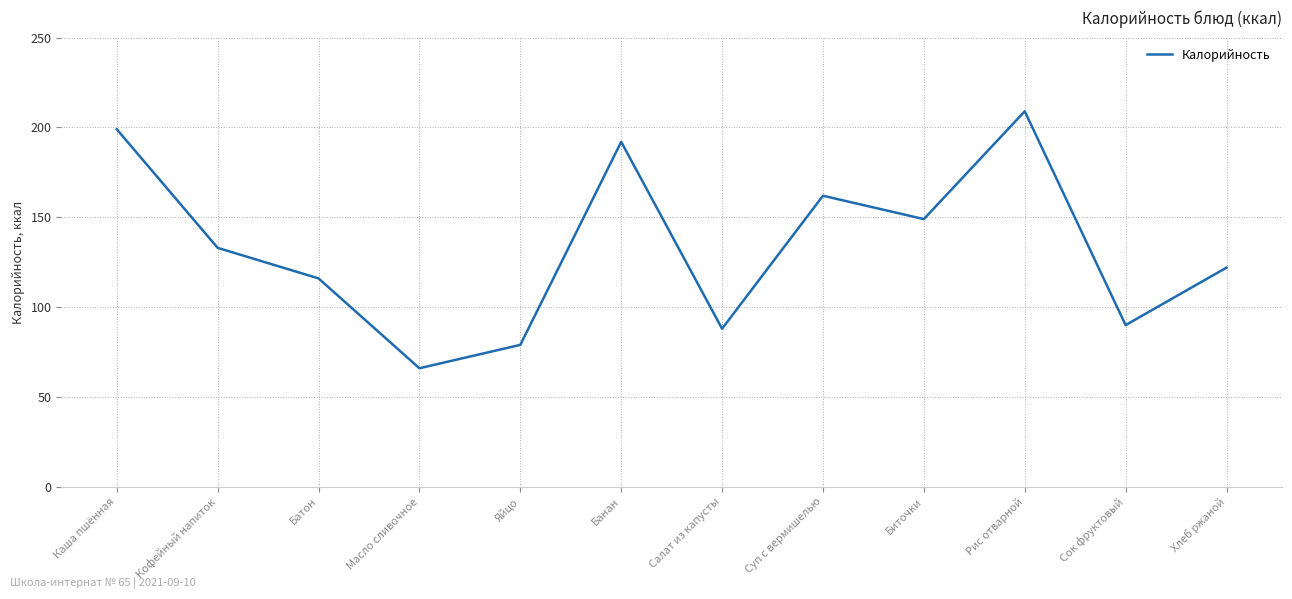

What is the difference between the values at Каша пшённая and Хлеб ржаной?

77